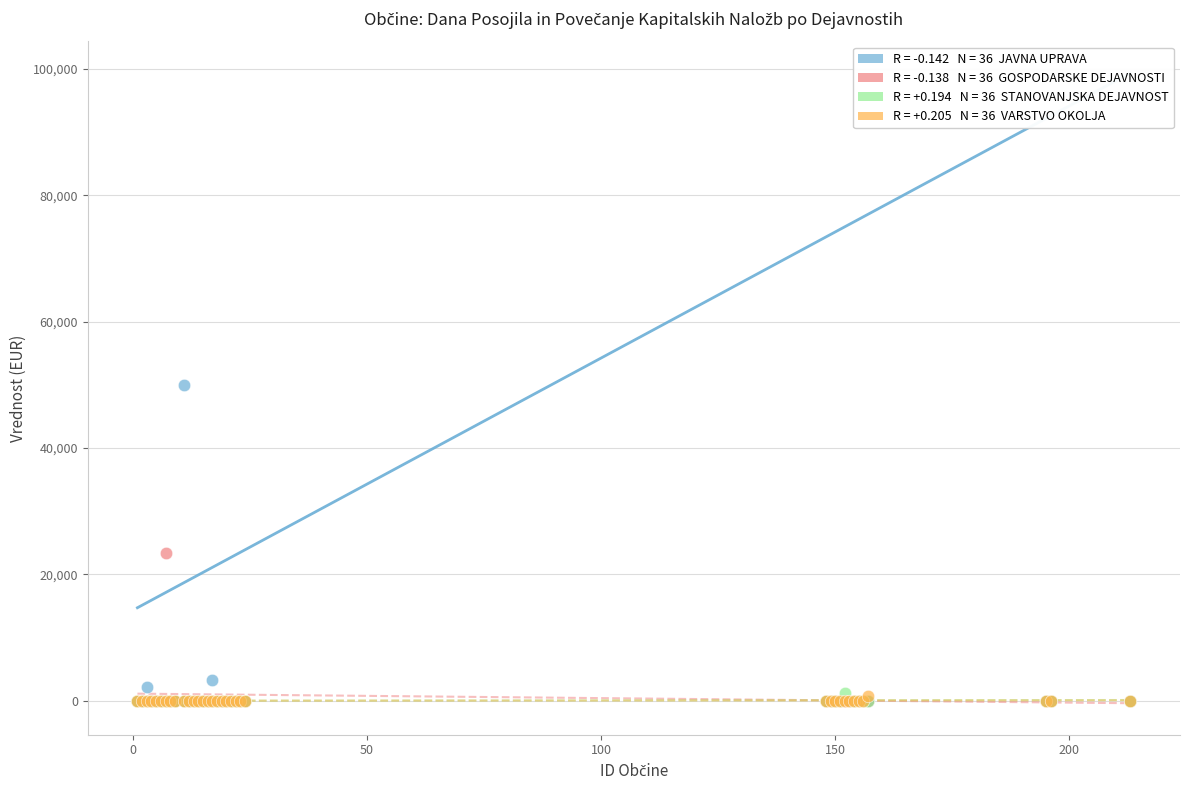

Across all series, what Y value is closest to 25000?

23298.5